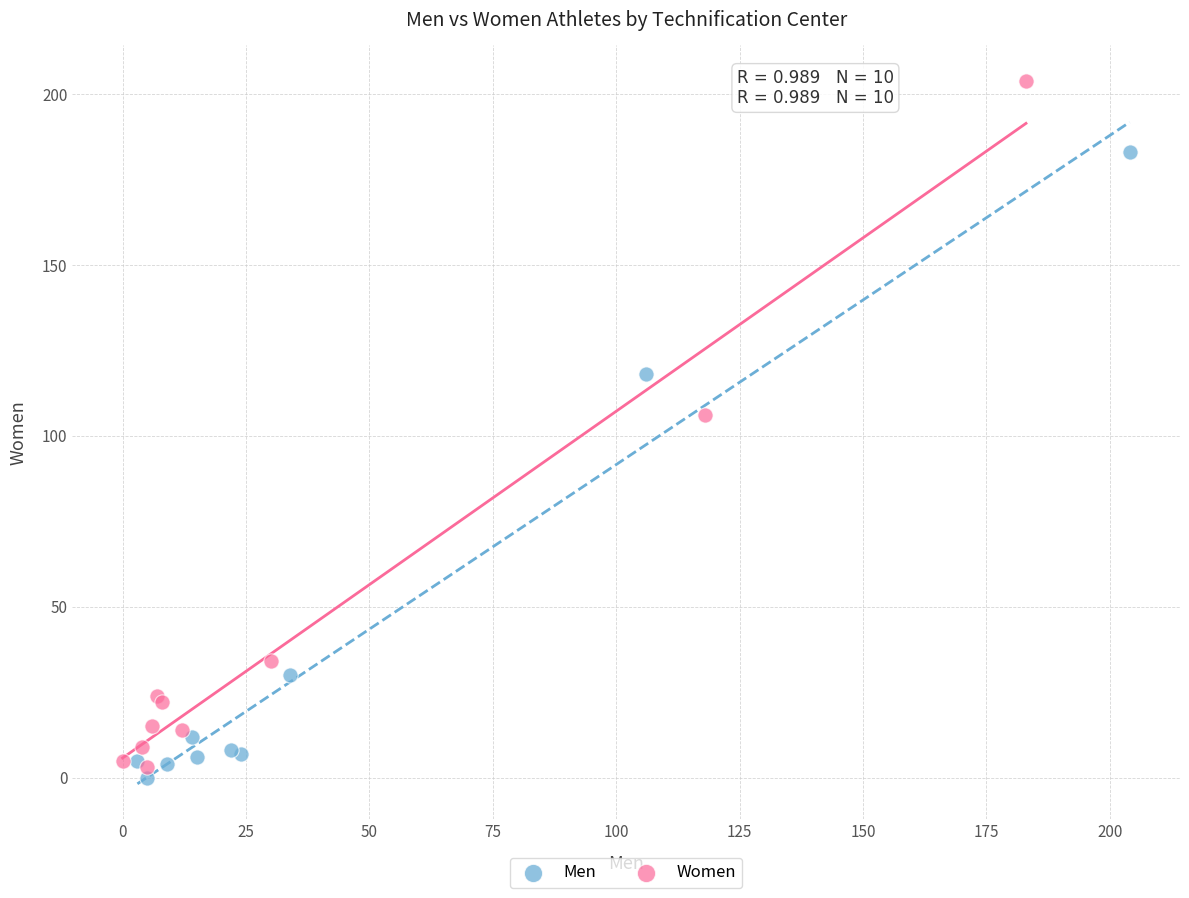

Which series reaches the maximum Y coordinate?

Women